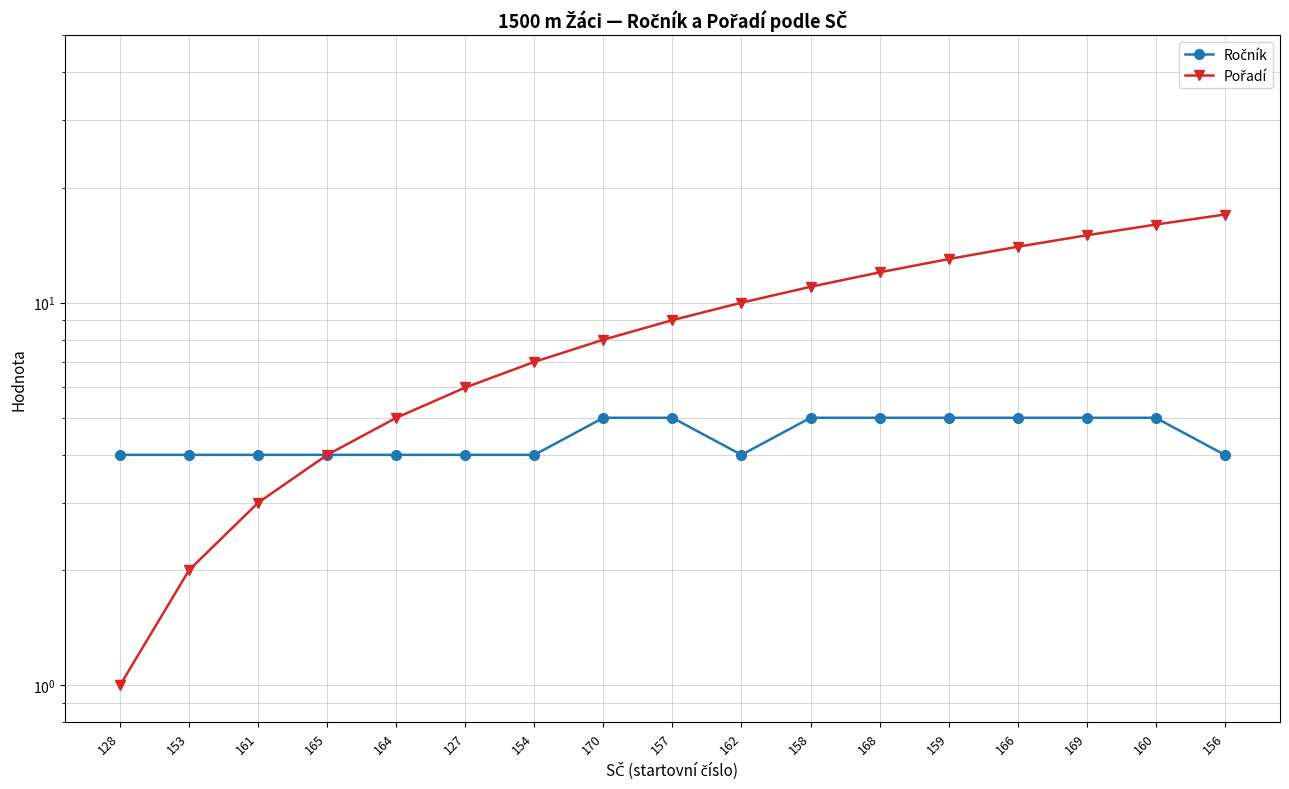

How many lines are shown in the chart?

2